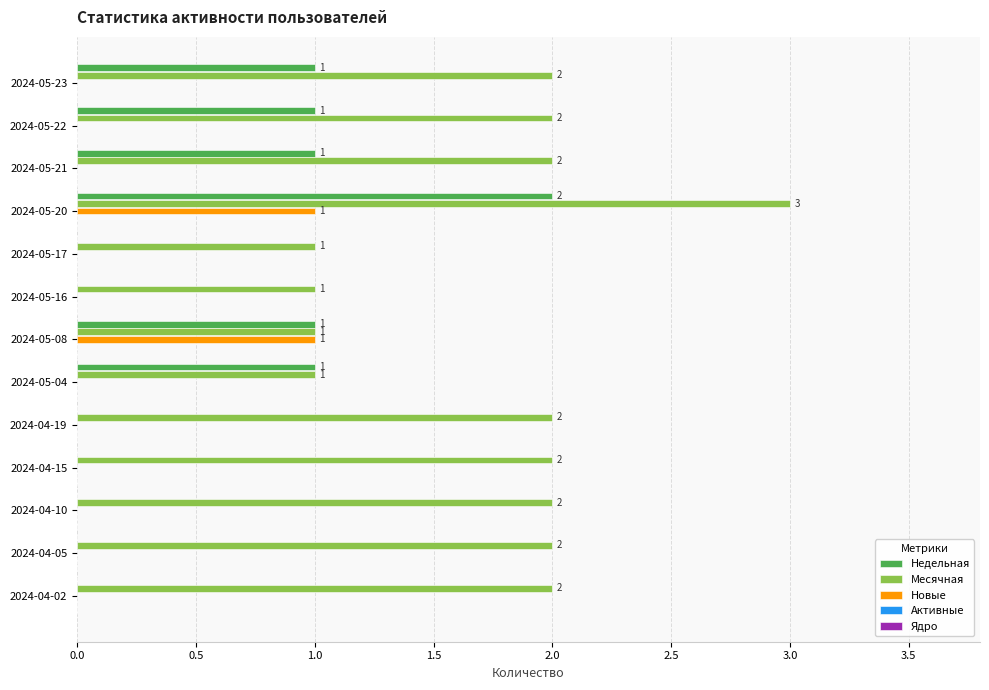

At which label does Месячная reach its peak?

2024-05-20